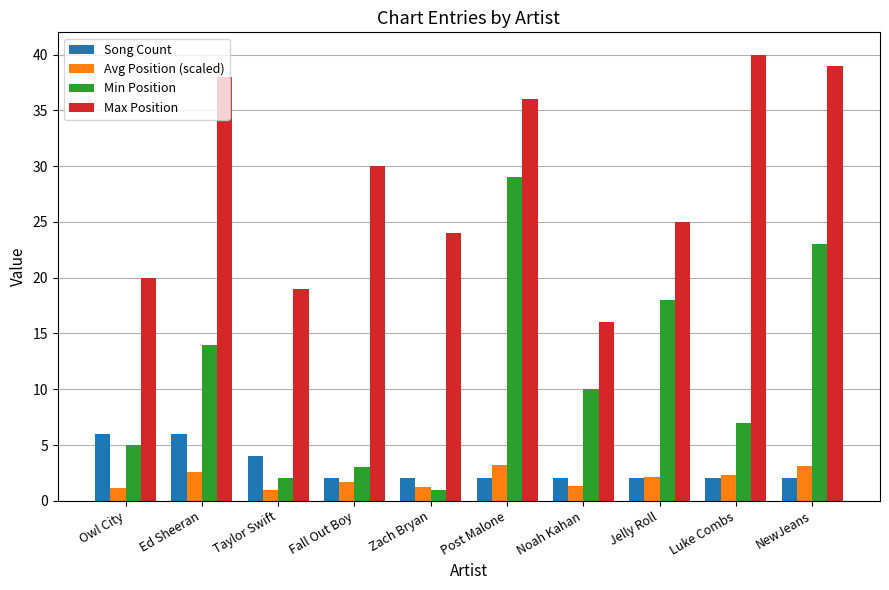

What position from the right is Noah Kahan?

4